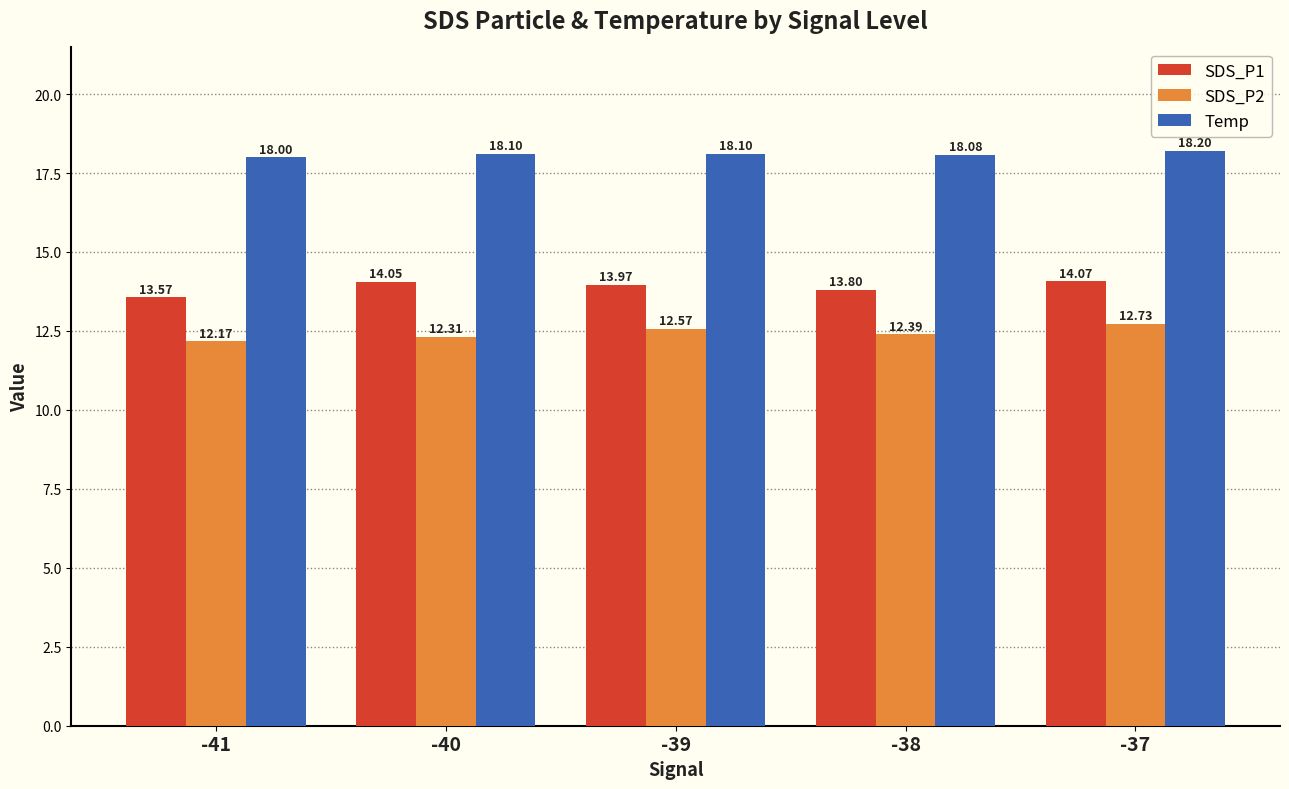

Are the bars horizontal?

No